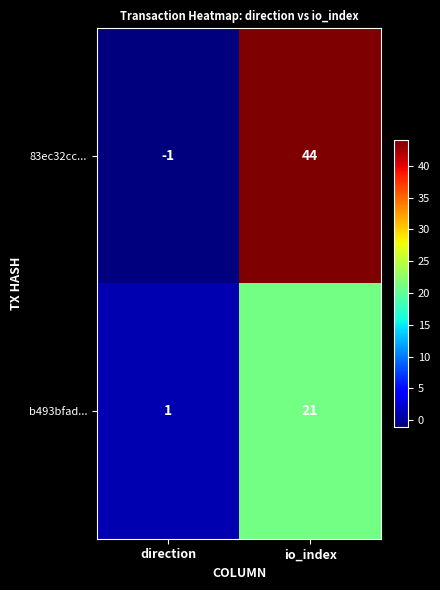

Where is 83ec32cc... nearest to the value 21?

direction